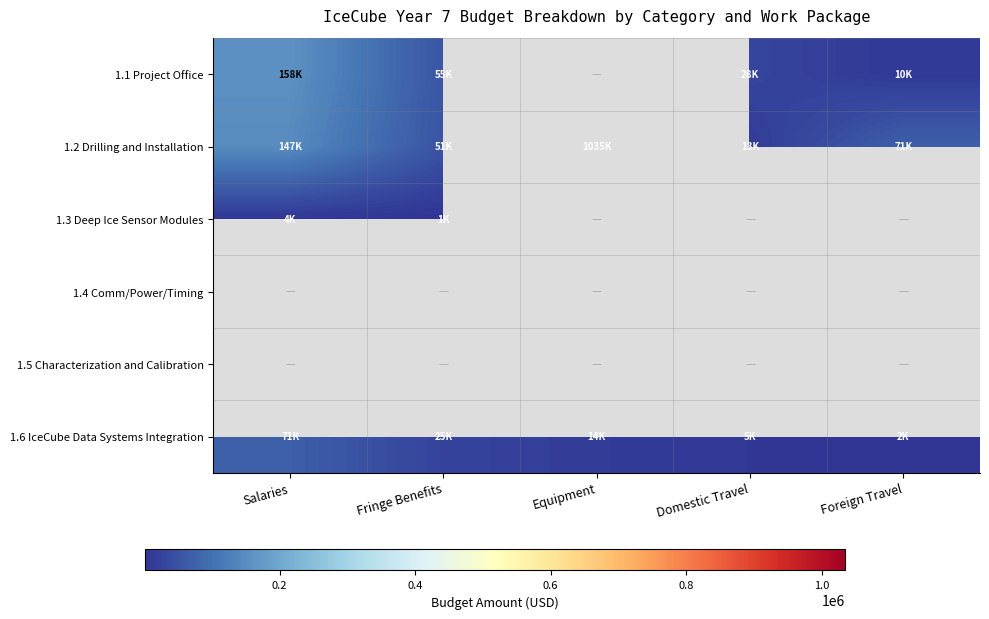

How many data points does each series have?

5